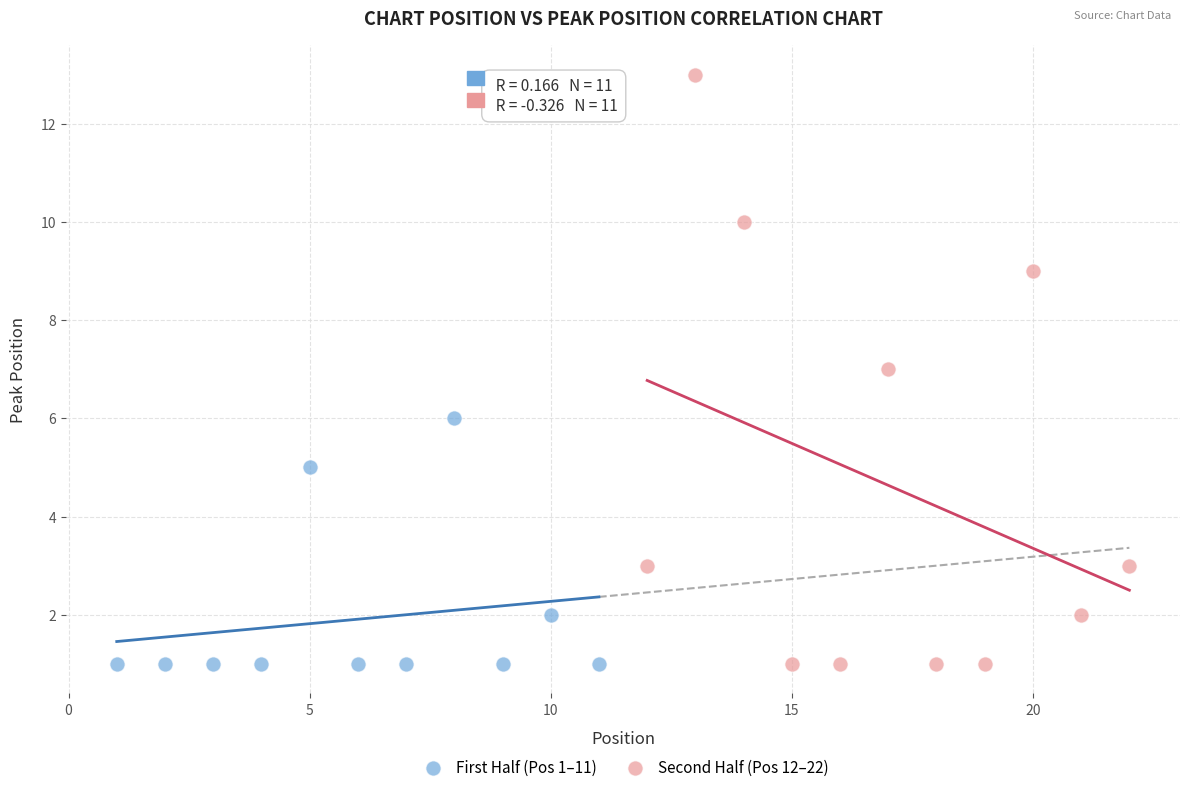

What are all the series names shown in the legend?

First Half (Pos 1–11), Second Half (Pos 12–22)